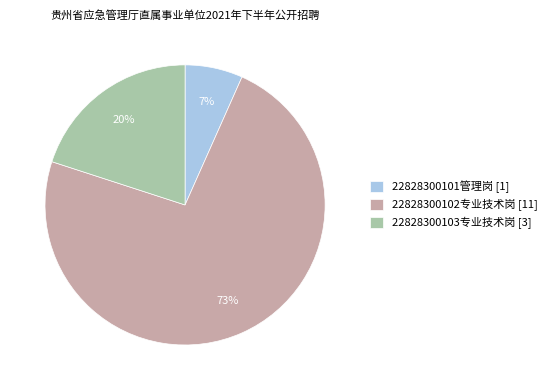

True or false: 22828300101管理岗 accounts for 7% of the total.

True